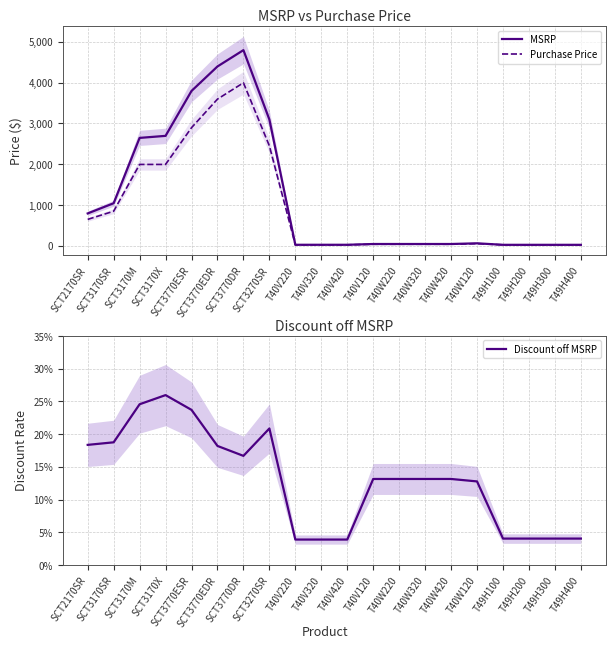

The Purchase Price series shows 3595.0 at SCT3770EDR. True or false?

True